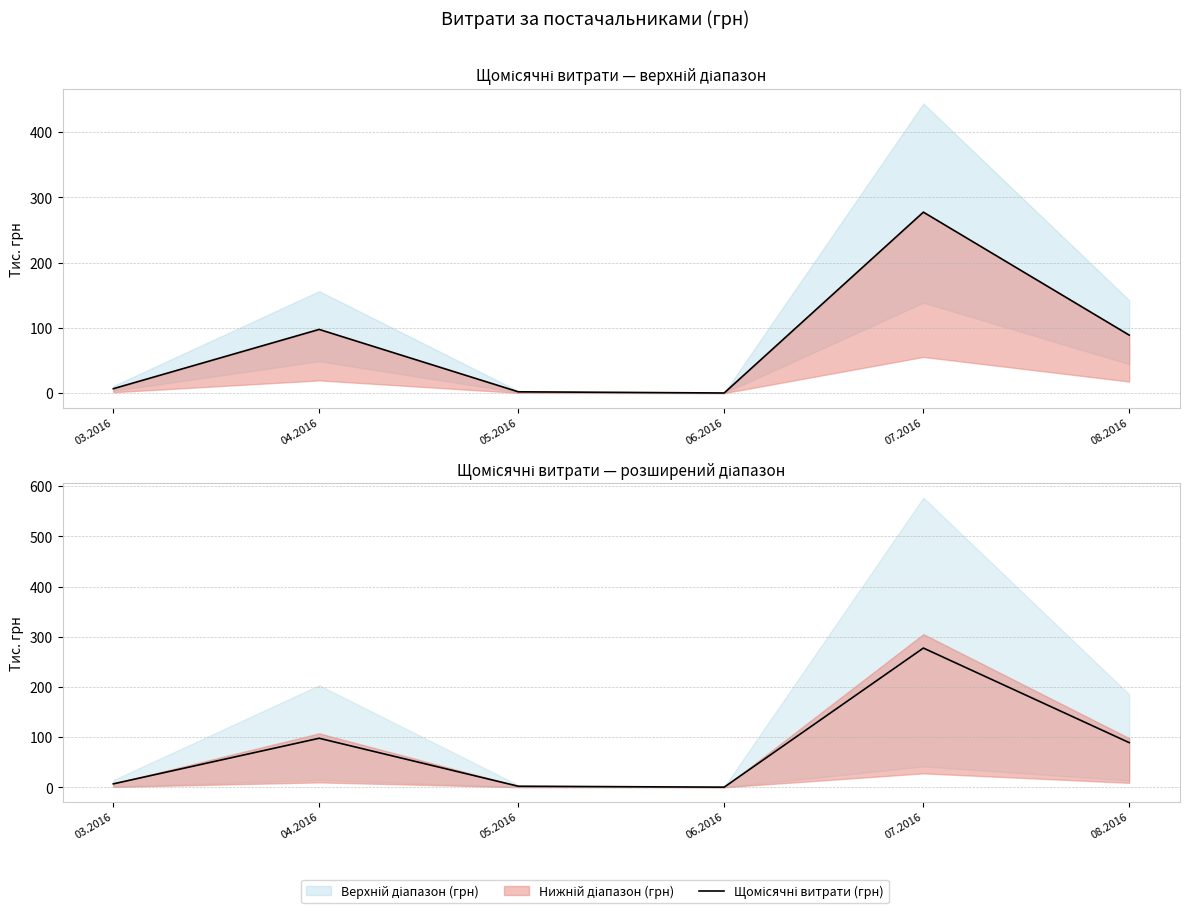

What is the sum of all values?

473.2